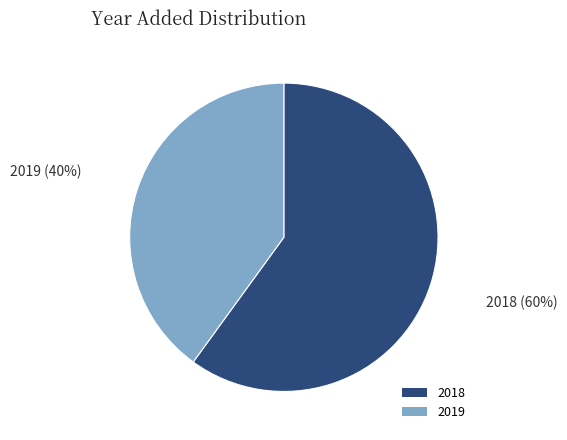

To the nearest percent, what portion does 2019 represent?

40%